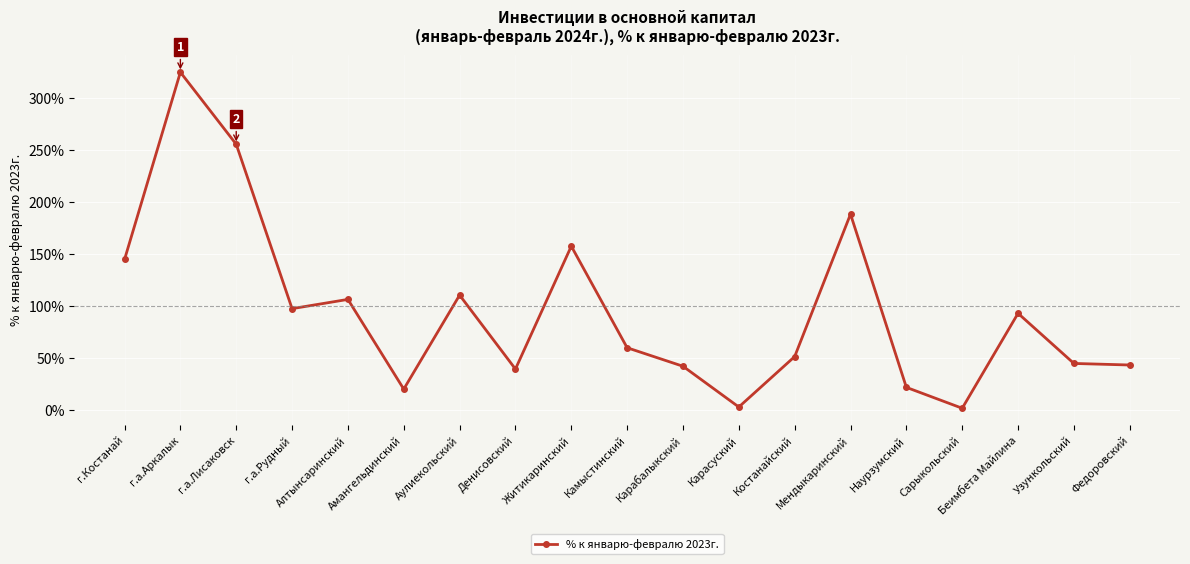

What is the ratio of the value at г.а.Лисаковск to the value at Узункольский?

5.7